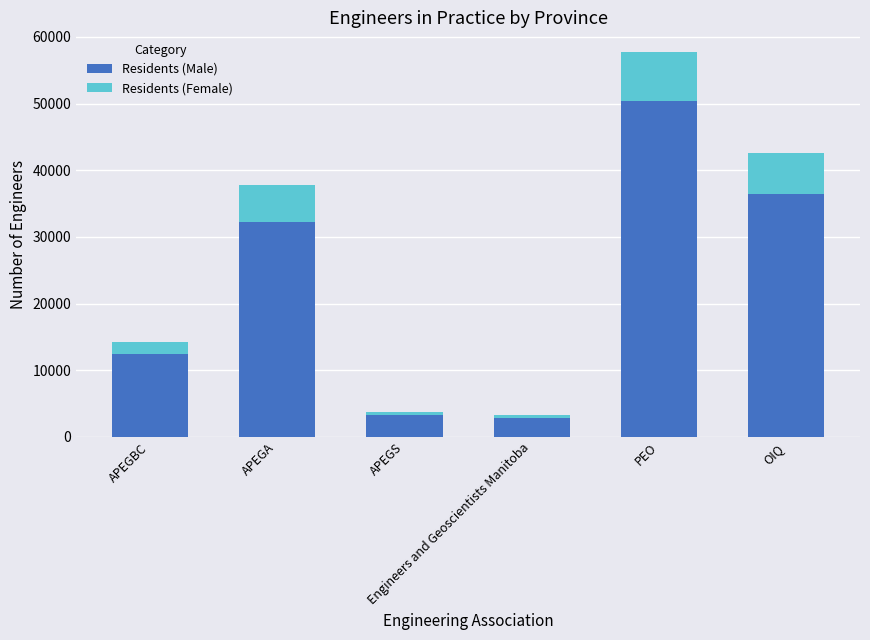

What is the average value of the Residents (Male) series?

22944